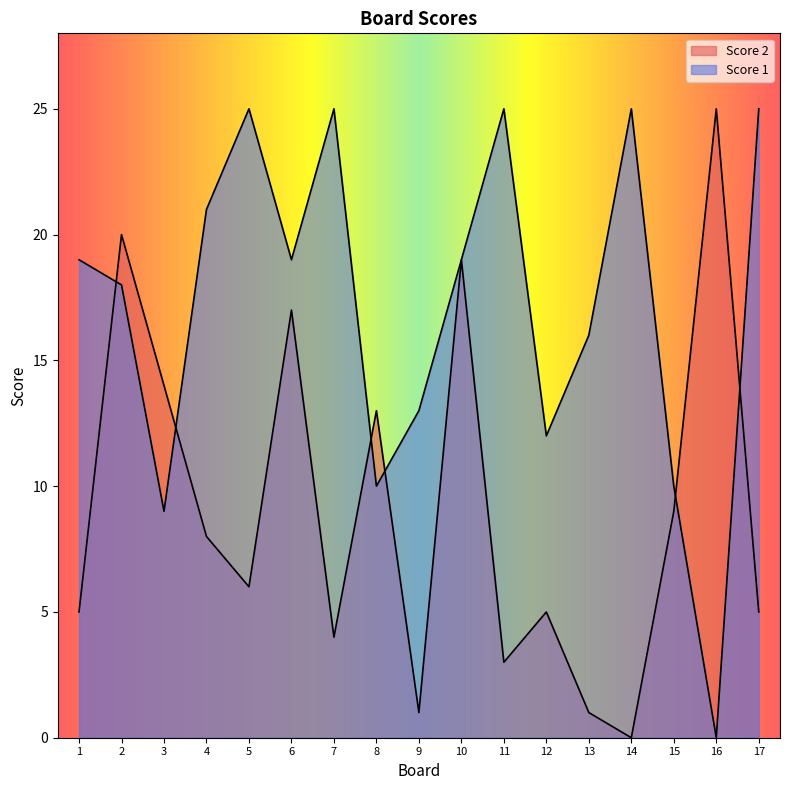

List the series in order of their overall mean, lowest first.

Score 2, Score 1